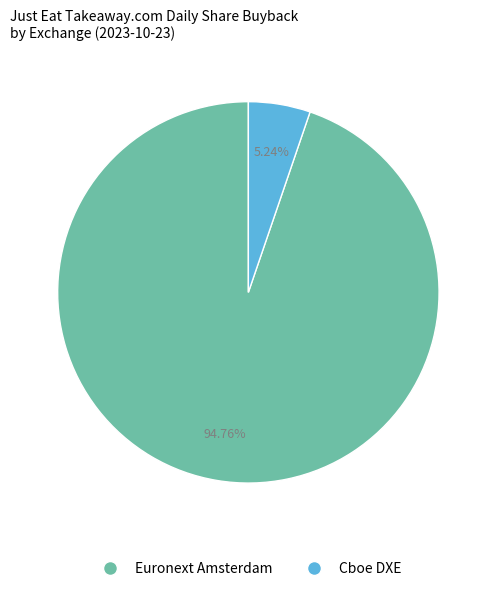

Count the number of slices in the pie.

2